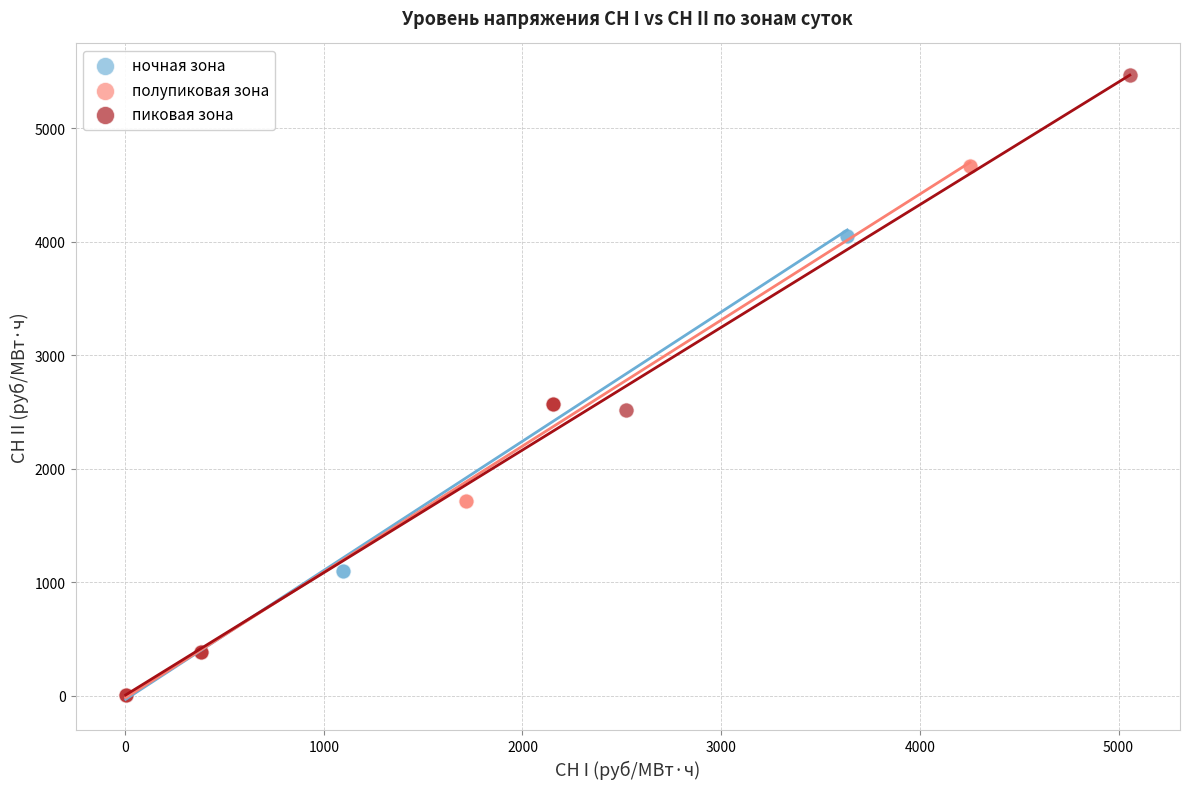

Which series has the widest spread of Y values?

пиковая зона